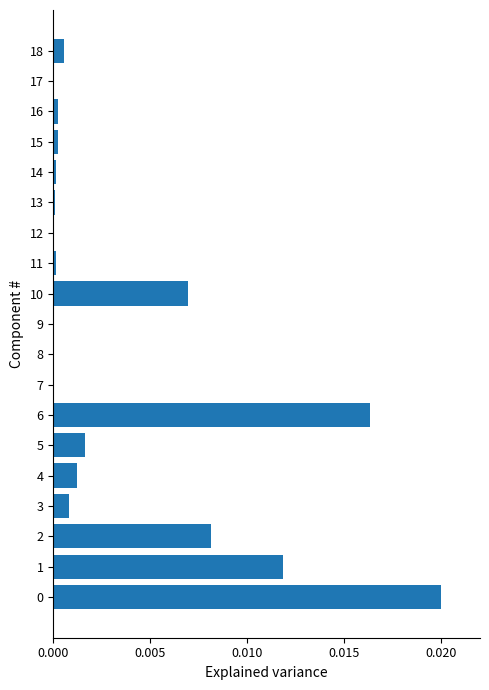

Is it true that the value at 17 is 0.0?

True